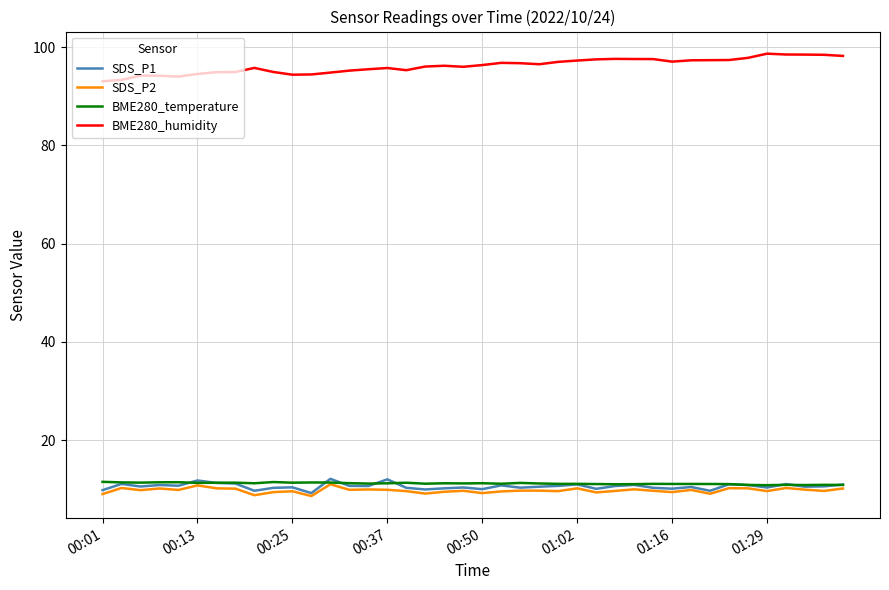

True or false: BME280_humidity and BME280_temperature intersect in this chart.

False